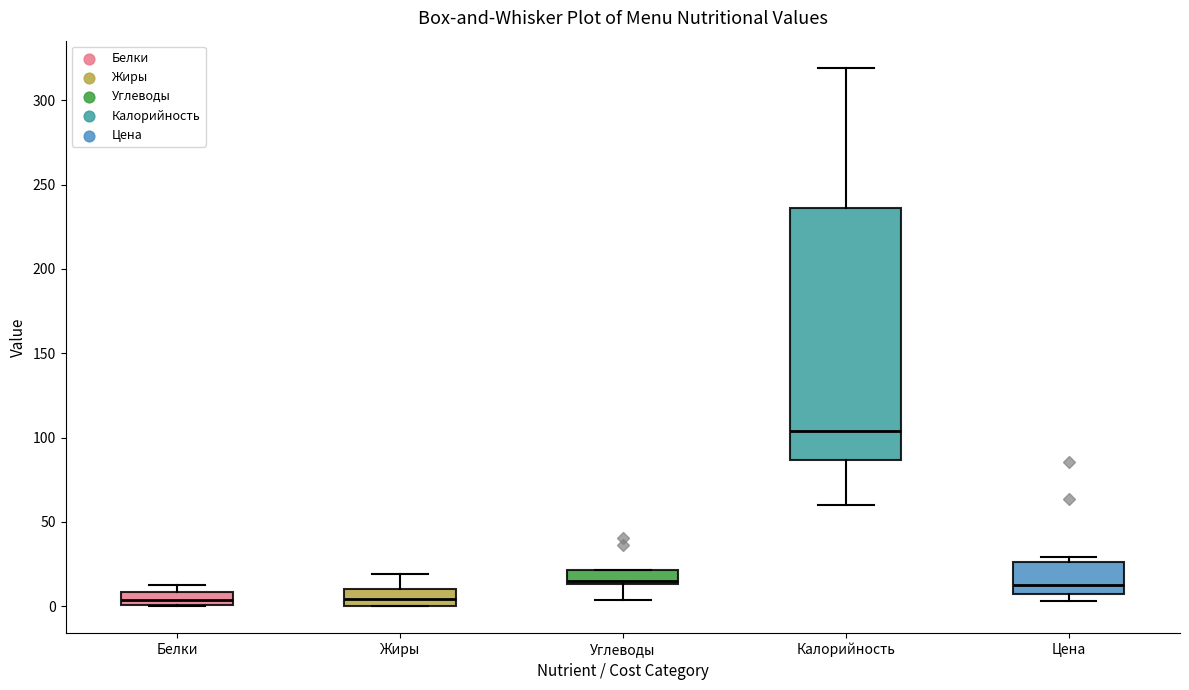

Where is the lower edge of the box for Цена on the y-axis? The values are not printed on the chart, so give them approximately, as read against the axis.

10